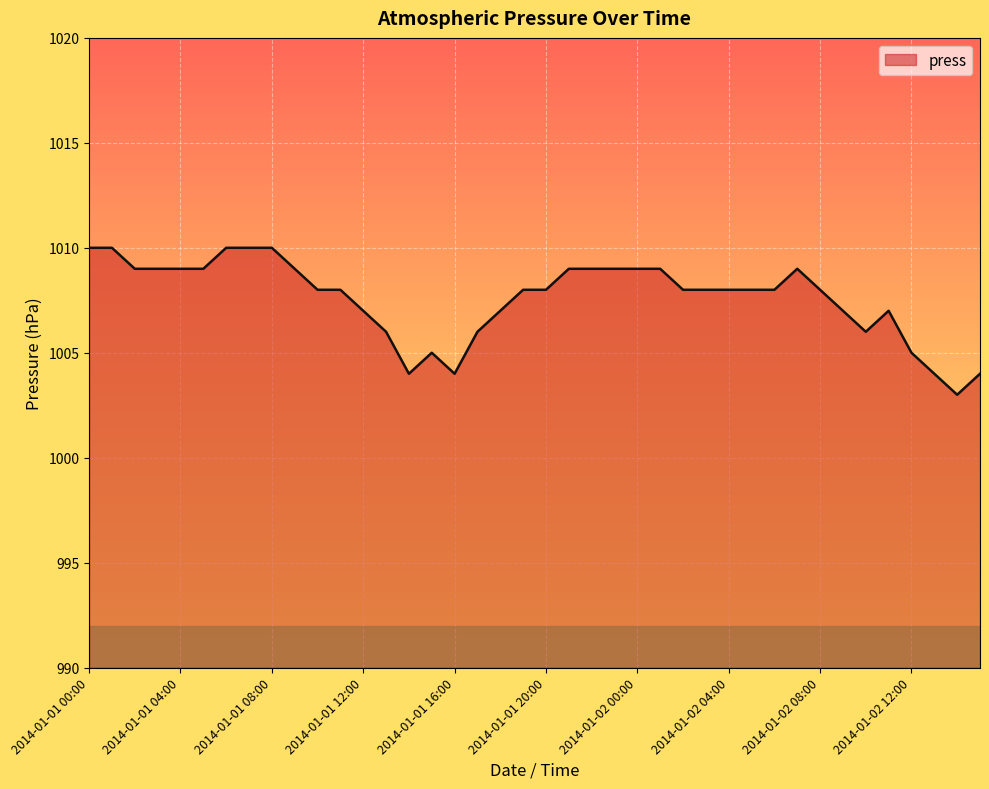

What is the difference between the maximum and minimum values?

7